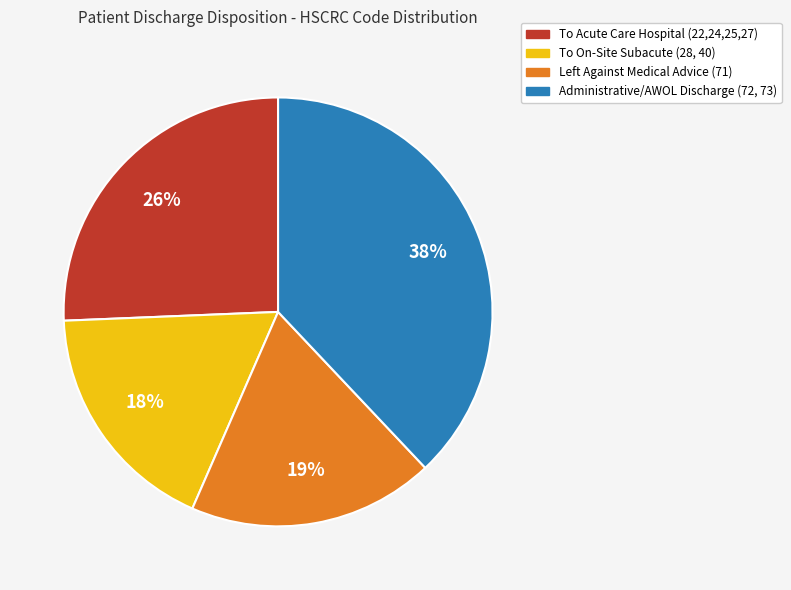

To the nearest percent, what is the difference between the largest and smallest slice percentages?

20%